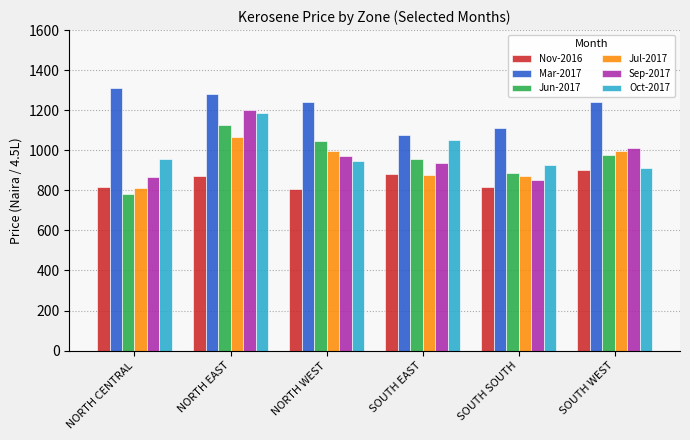

What is the spread (max minus min) of values at NORTH CENTRAL?

530.0